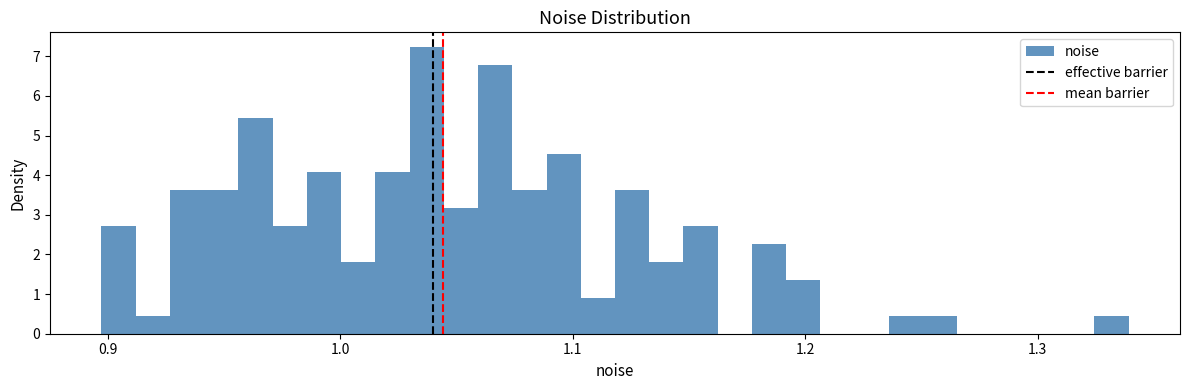

Around what value on the x-axis is the tallest bar? Give the approximate position of its centre, as read against the axis.

1.04